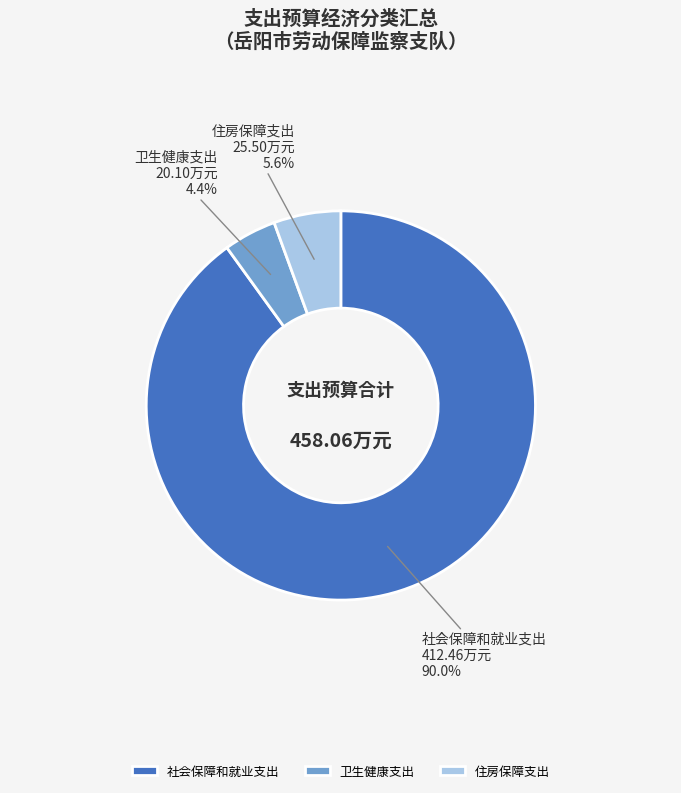

Is it true that 社会保障和就业支出 is 90% of the pie?

True